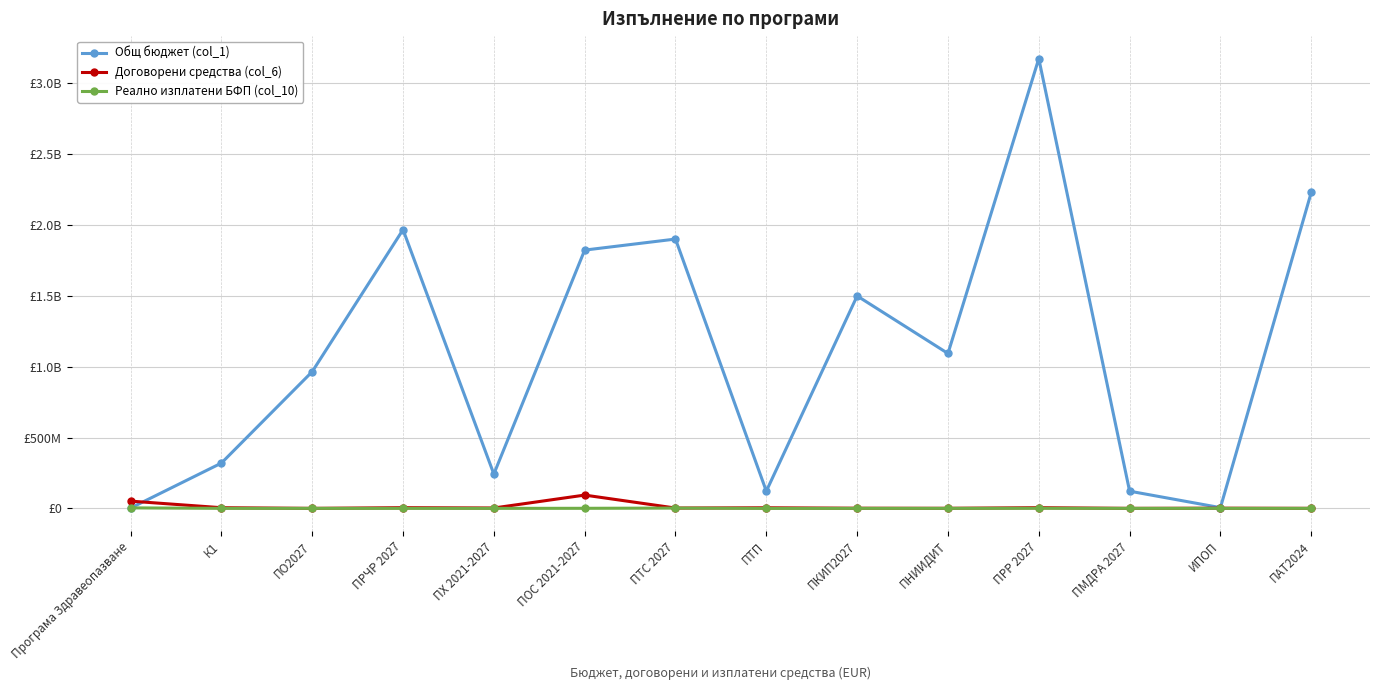

What are all the series names shown in the legend?

Общ бюджет (col_1), Договорени средства (col_6), Реално изплатени БФП (col_10)